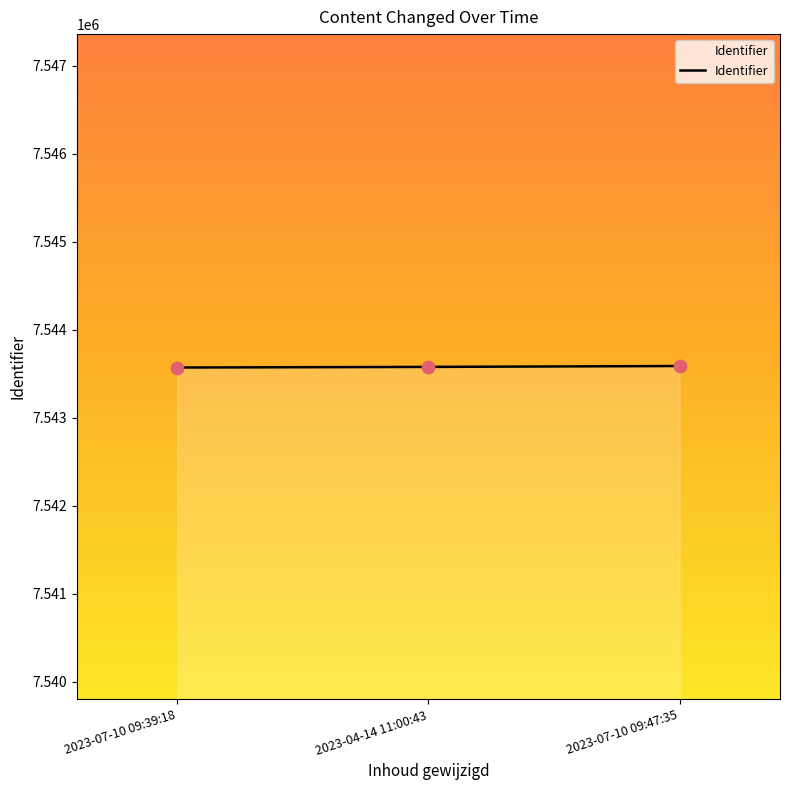

What is the change in value from 2023-07-10 09:39:18 to 2023-04-14 11:00:43?

+7